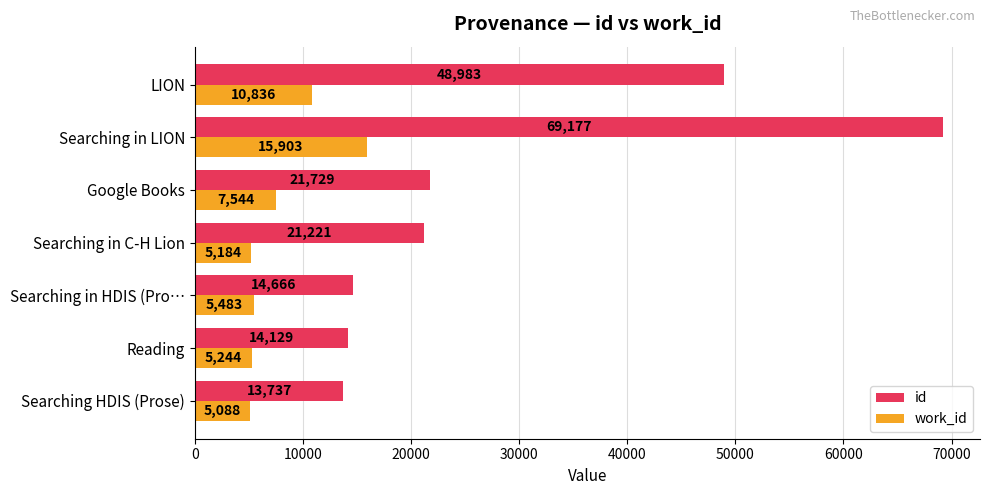

The id series shows 69177 at Searching in LION. True or false?

True